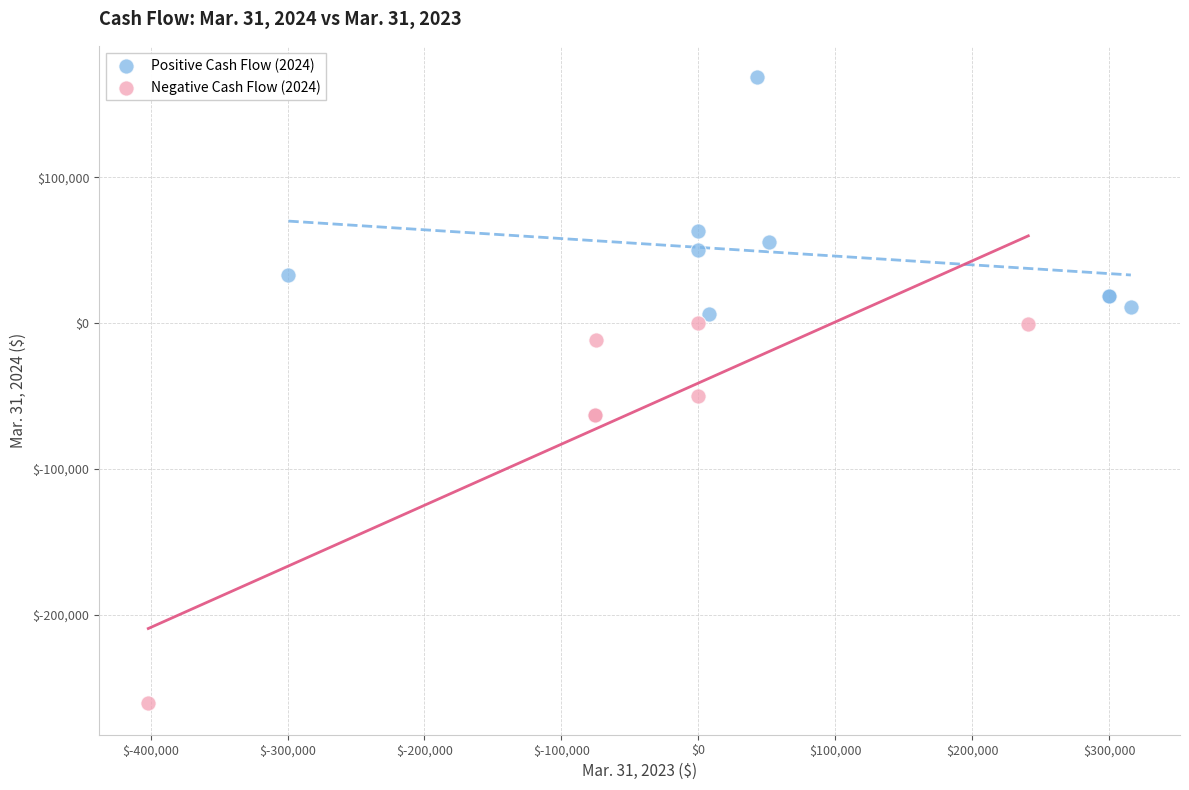

What are all the series names shown in the legend?

Positive Cash Flow (2024), Negative Cash Flow (2024)